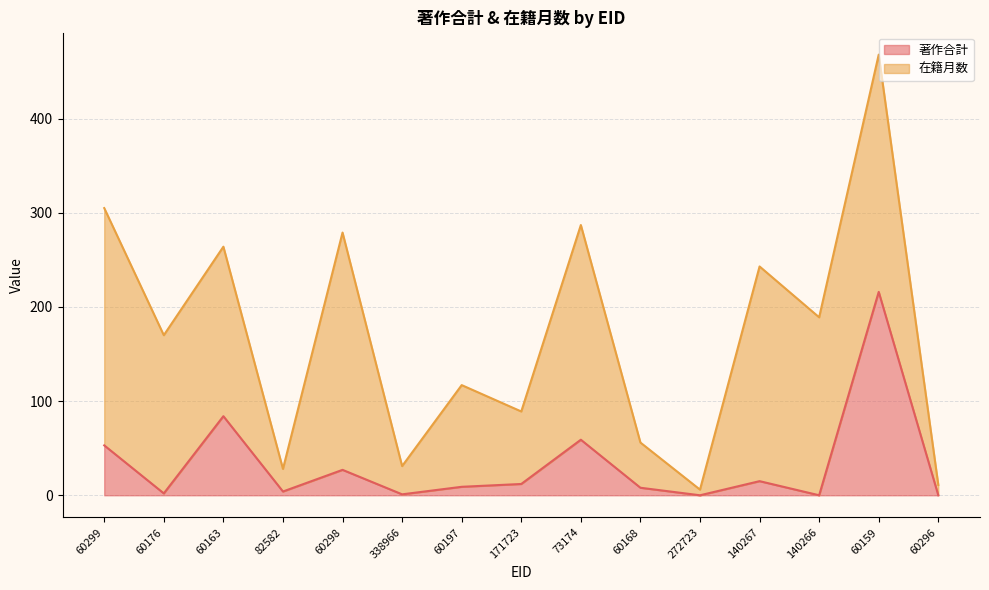

Where is the data nearest to the value 108?

60163